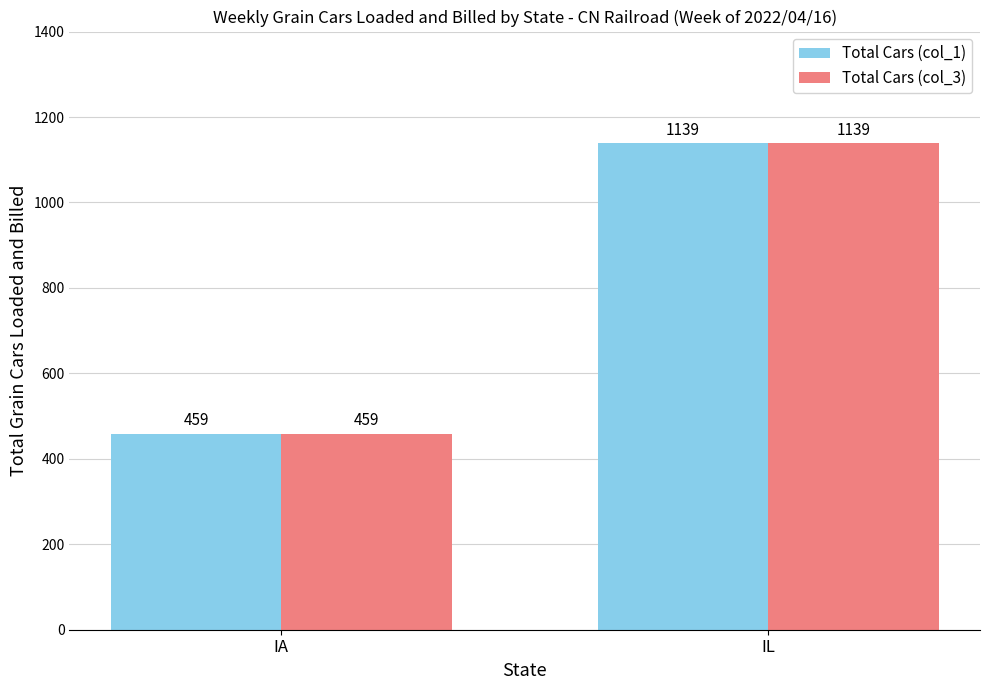

What value does the Total Cars (col_3) series have at IA?

459